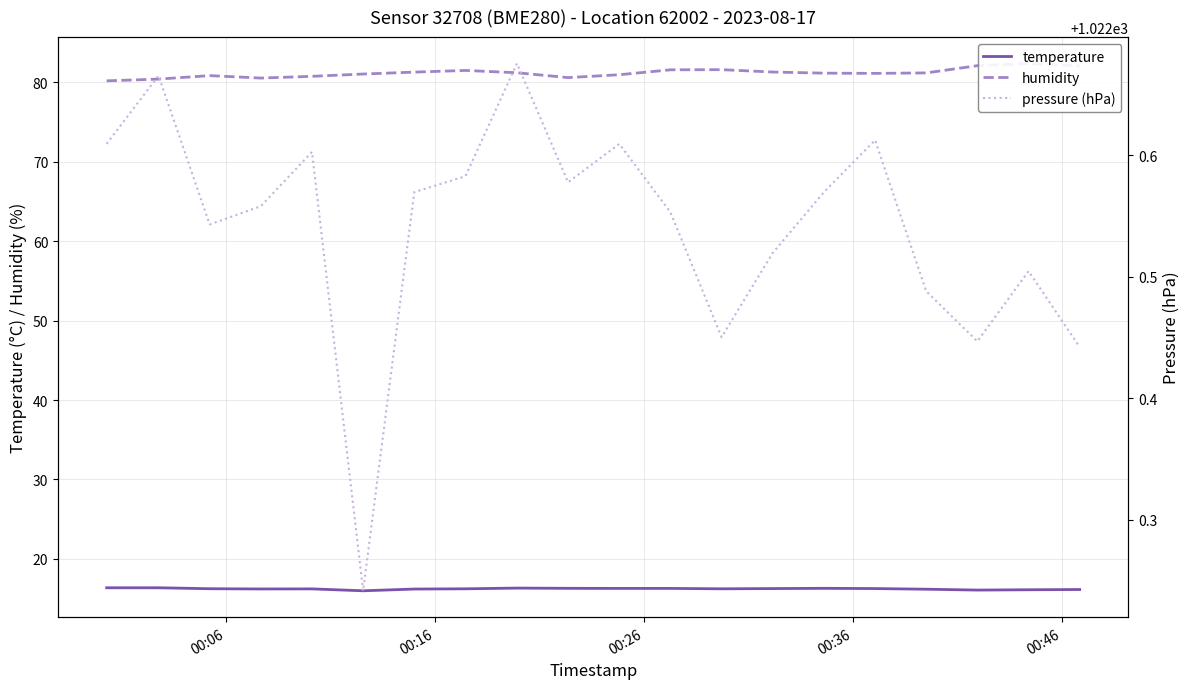

What is the minimum value shown in the chart?

16.0